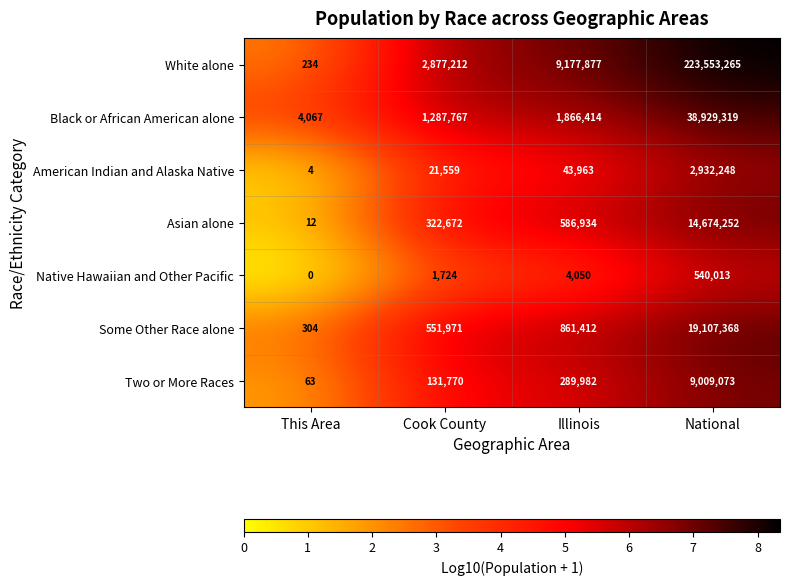

What is the maximum value shown in the chart?

223553265